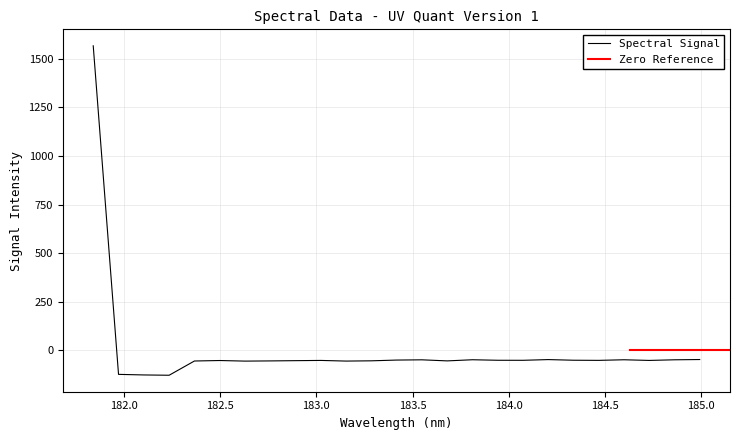

What is the greatest value displayed?

1567.3